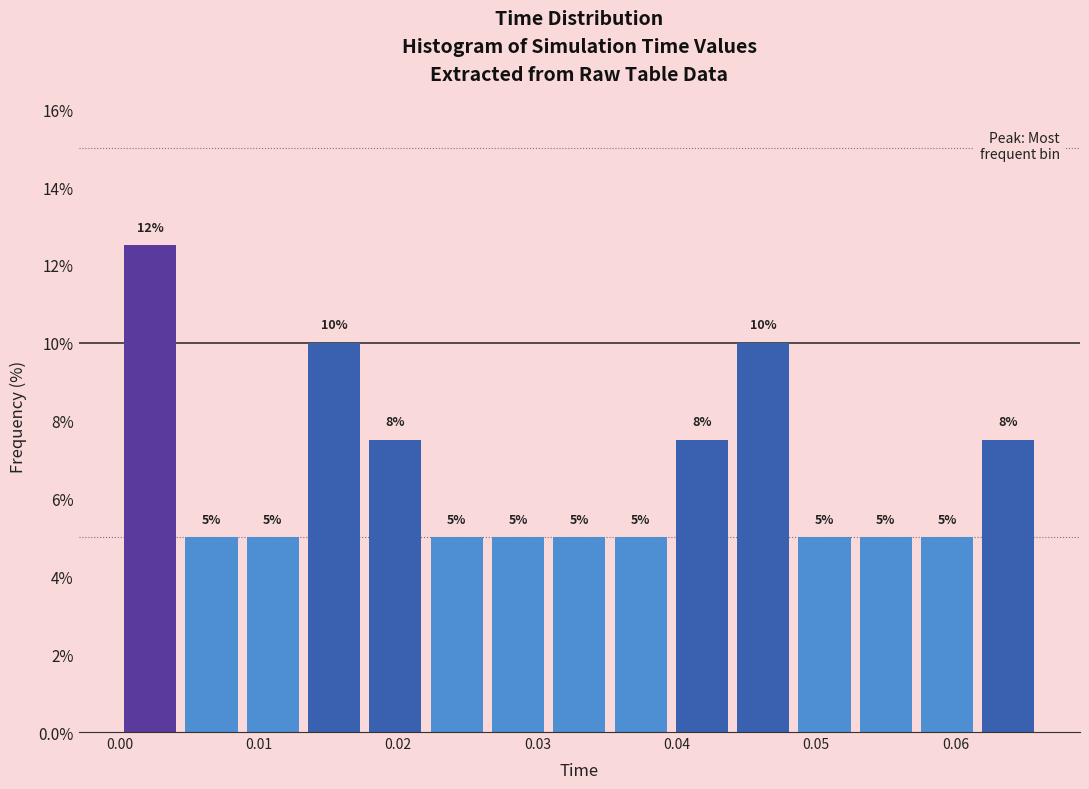

Over which range of the x-axis is the bar tallest?

0.000 to 0.004